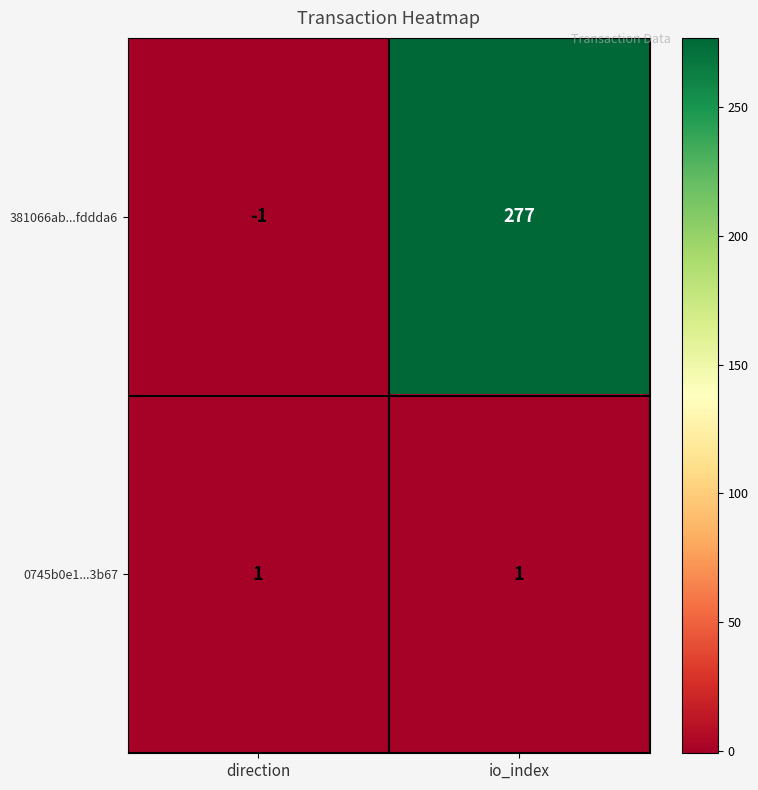

The 0745b0e1...3b67 series shows 1 at direction. True or false?

True